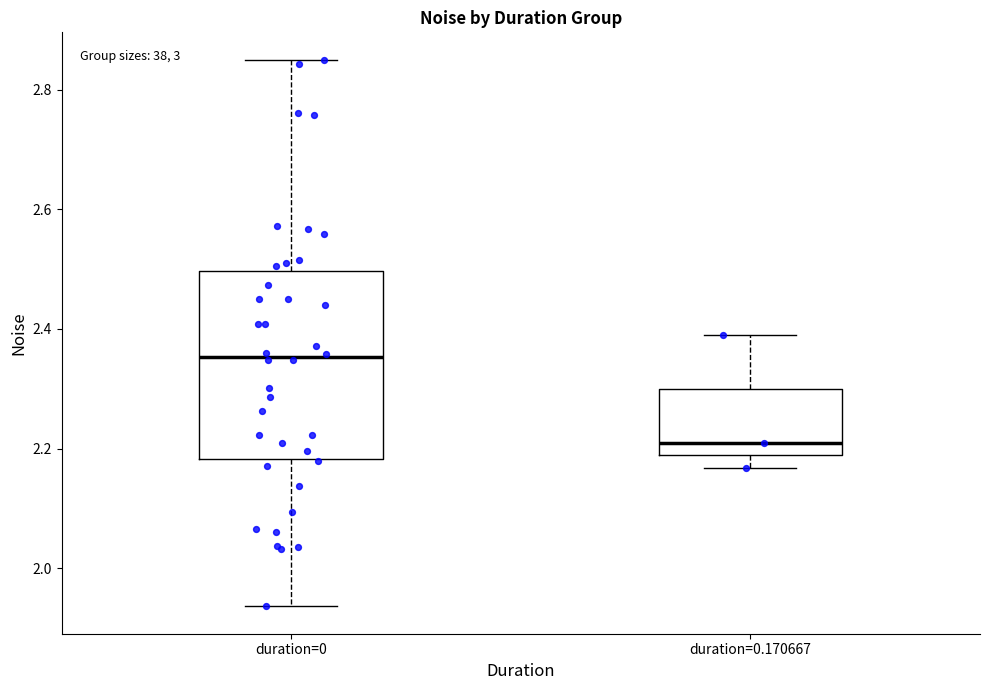

Which box is the tallest, from its lower edge to its upper edge?

duration=0